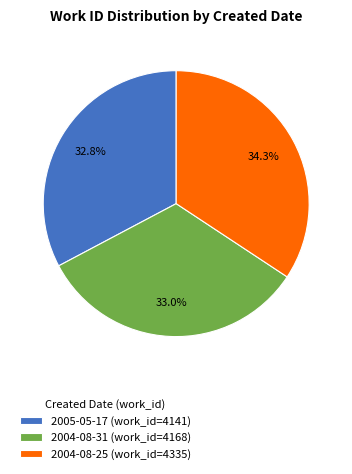

Do 2005-05-17 (work_id=4141) and 2004-08-25 (work_id=4335) together represent more than half of the pie?

Yes